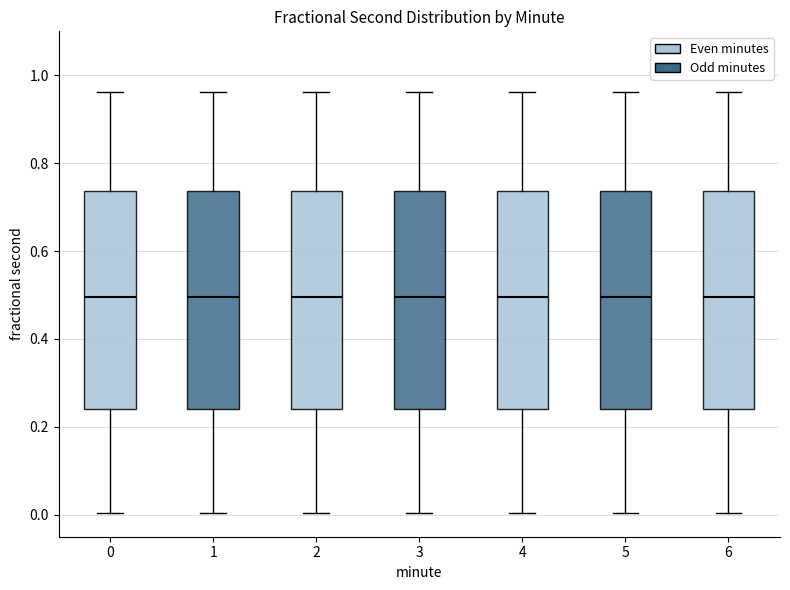

Reading left to right, read every box against the y-axis: the position of its median line, the range the box covers, and the ends of its whiskers. The values are not printed on the chart, so give them approximately, as read against the axis.

0: median 0.50, box 0.24 to 0.74, whiskers 0.00 to 0.96
1: median 0.50, box 0.24 to 0.74, whiskers 0.00 to 0.96
2: median 0.50, box 0.24 to 0.74, whiskers 0.00 to 0.96
3: median 0.50, box 0.24 to 0.74, whiskers 0.00 to 0.96
4: median 0.50, box 0.24 to 0.74, whiskers 0.00 to 0.96
5: median 0.50, box 0.24 to 0.74, whiskers 0.00 to 0.96
6: median 0.50, box 0.24 to 0.74, whiskers 0.00 to 0.96